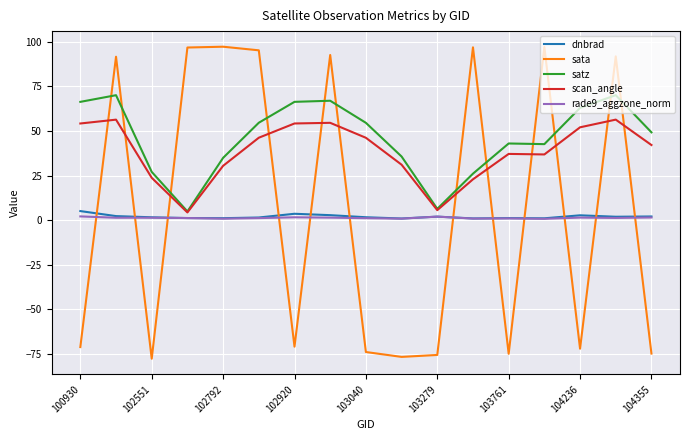

What is the highest value of the satz series?

70.1